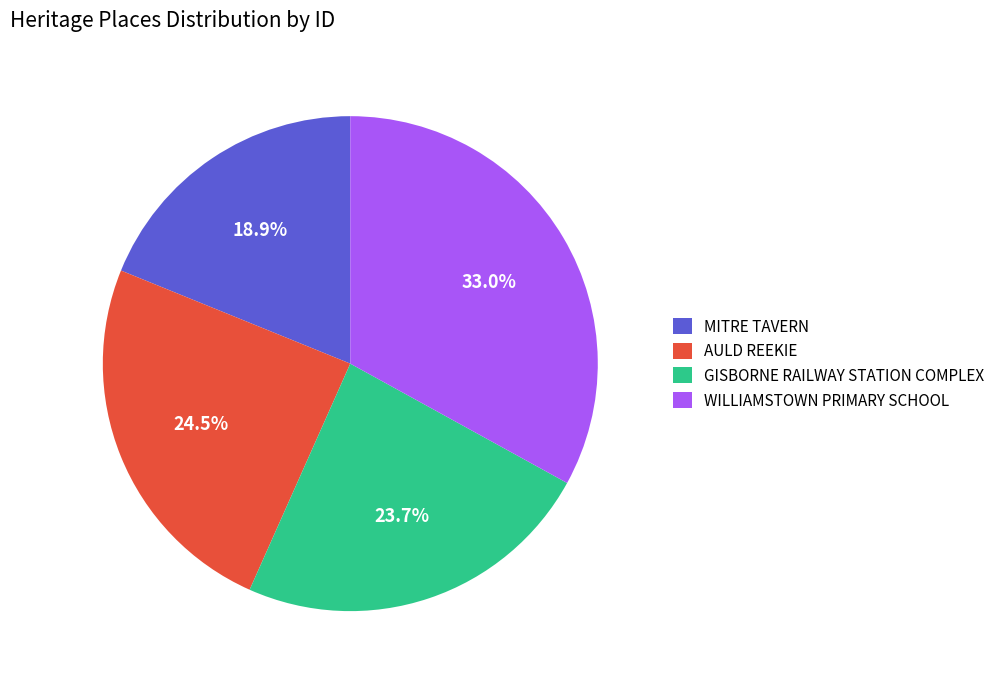

To the nearest percent, what is the combined percentage of MITRE TAVERN and AULD REEKIE?

43%